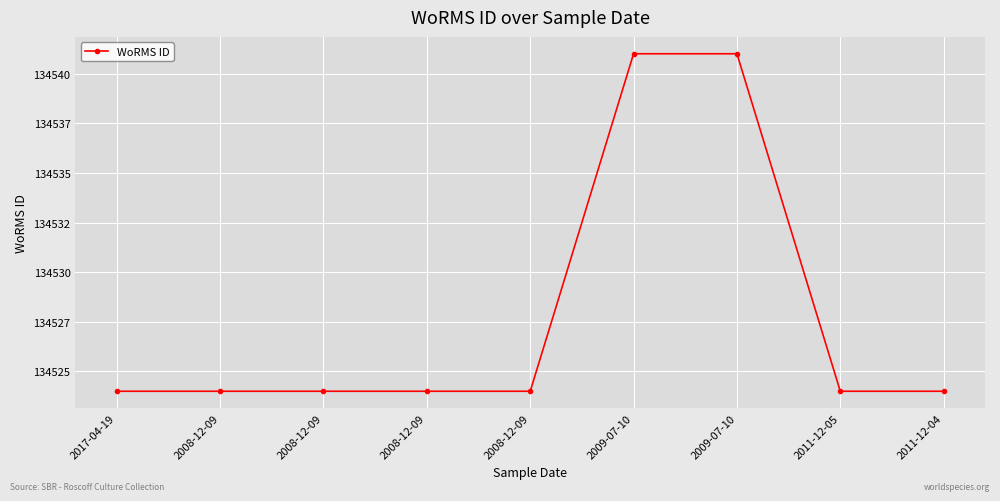

Does the chart have visible grid lines?

Yes